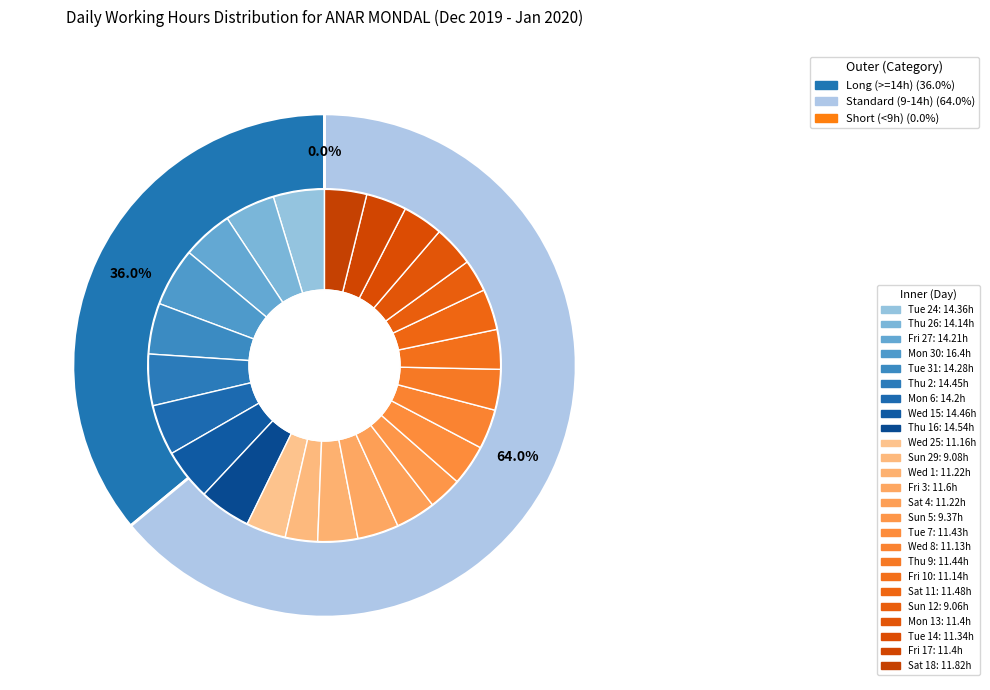

What is the ratio of the value at Tue 24 to the value at Fri 3?

1.2